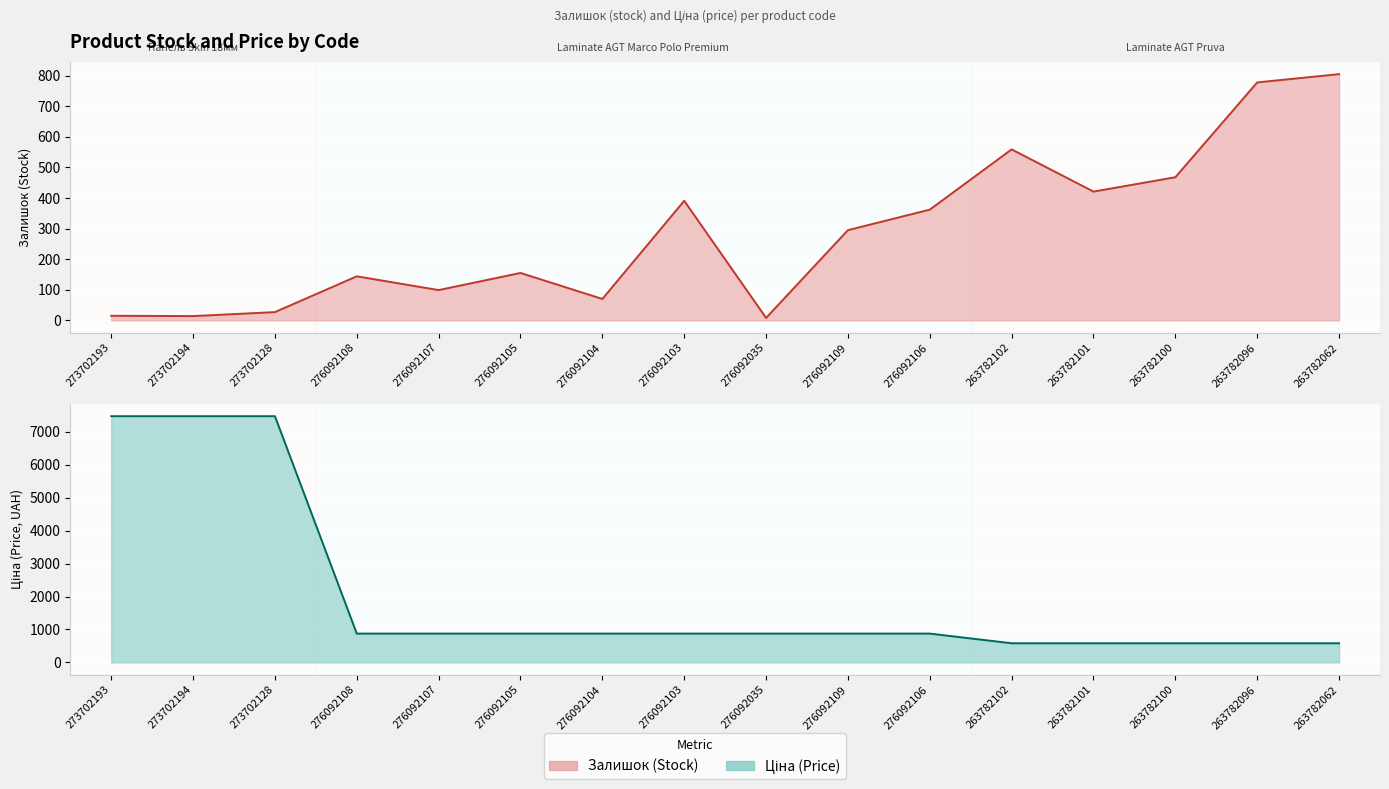

Which series ends up on top after the final intersection of Ціна and Залишок?

Залишок